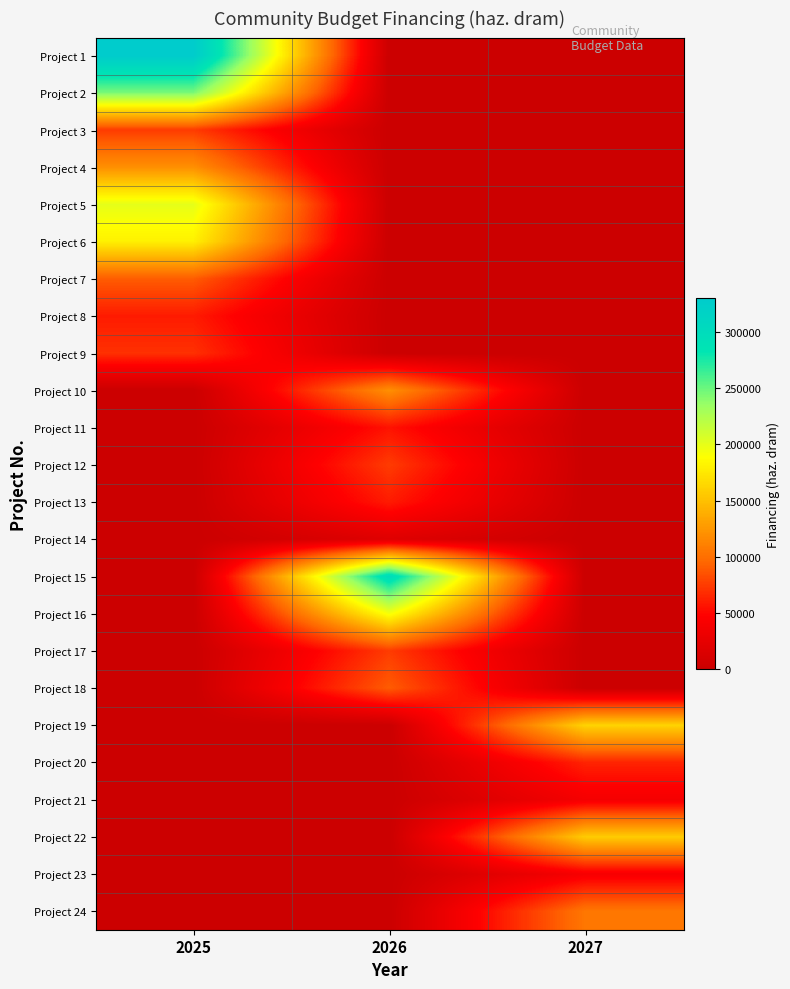

Which series has the widest spread of values?

Project 1